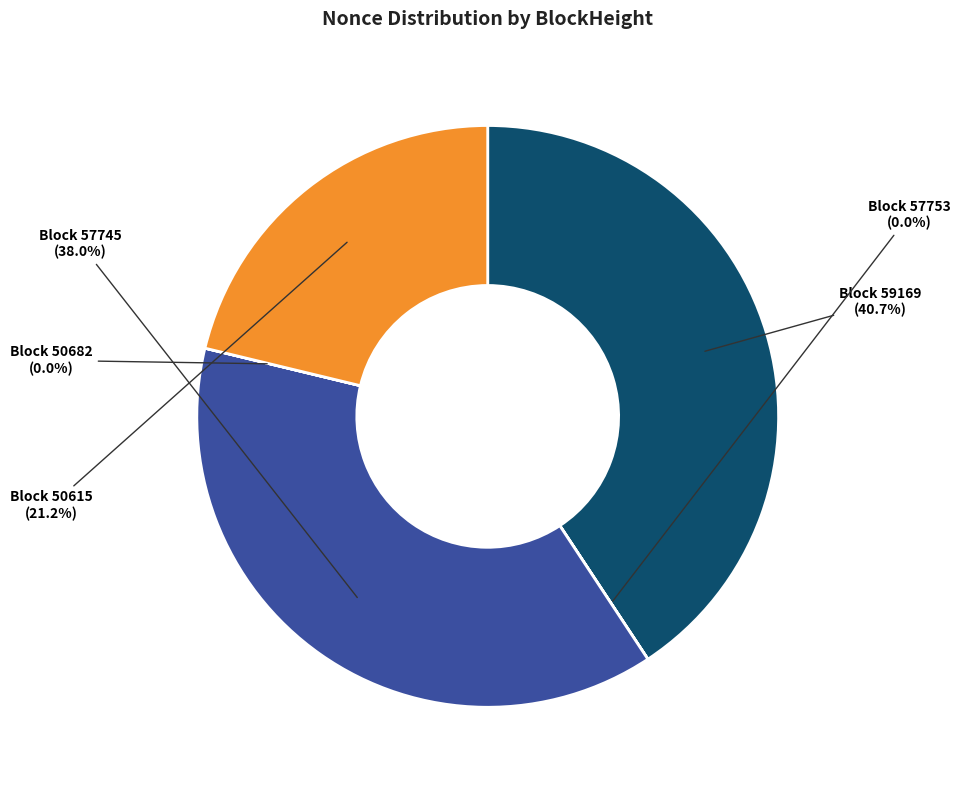

Does any single category account for the majority?

No